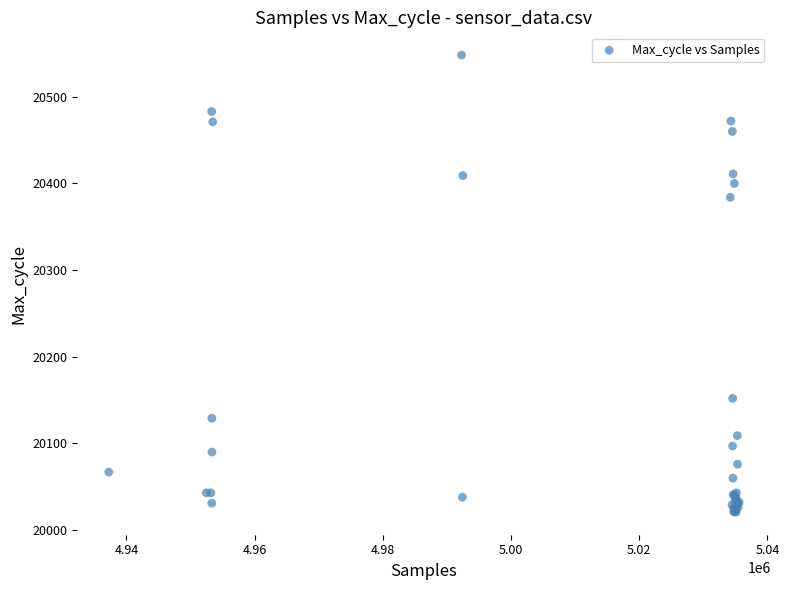

What Y value in the scatter plot is closest to 20284?

20384